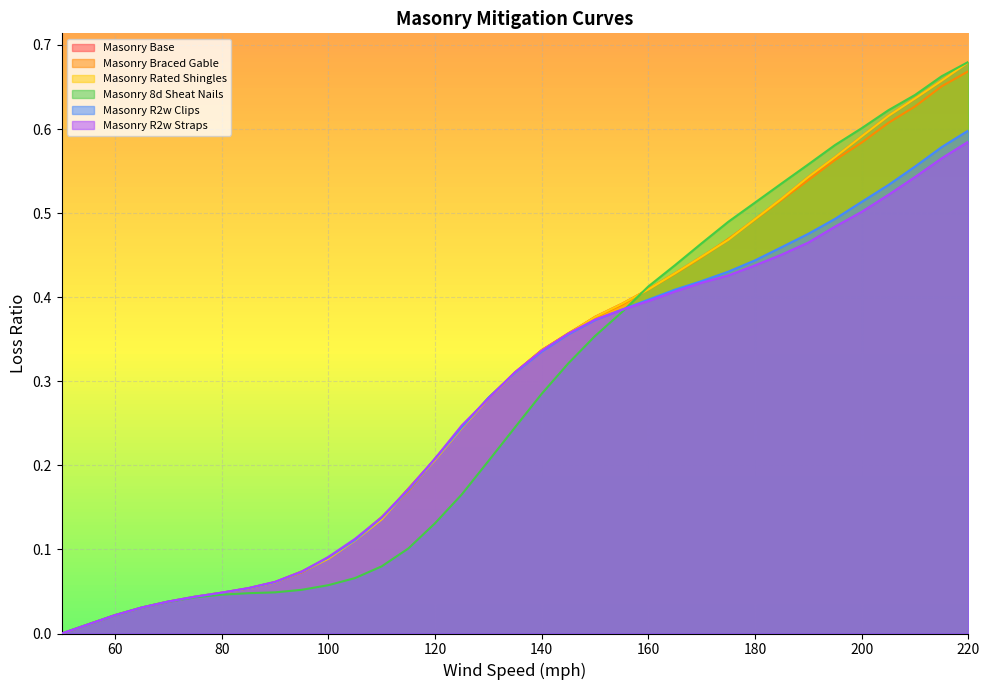

What is the sum of the Masonry R2w Clips values at 125 and 55?

0.3